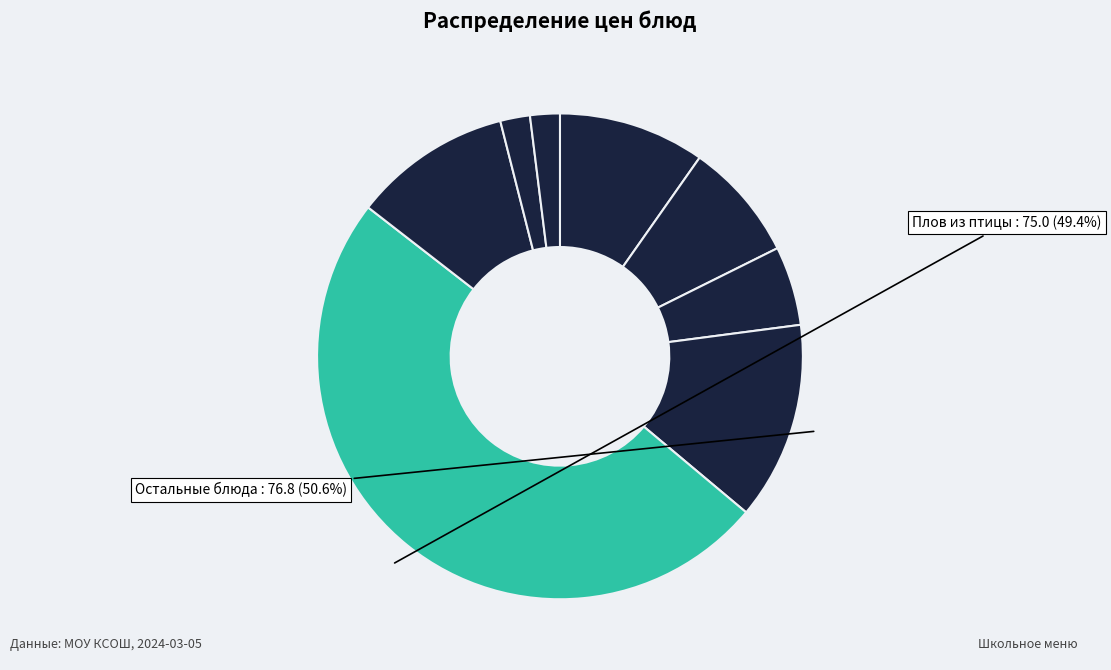

How many slices are in this pie chart?

8